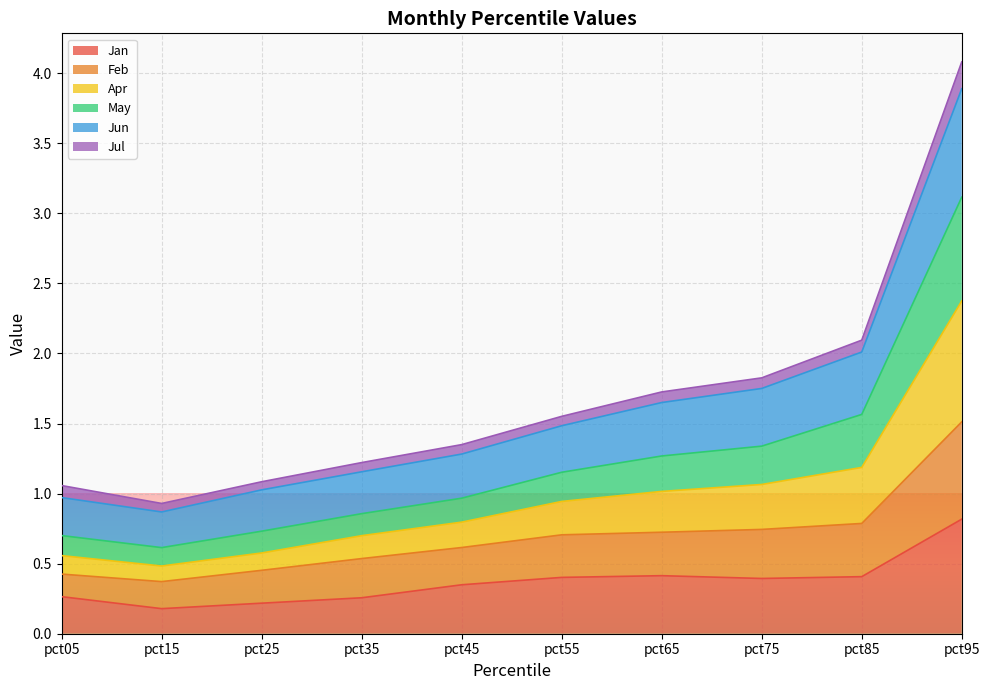

At which label does Jan reach its peak?

pct95